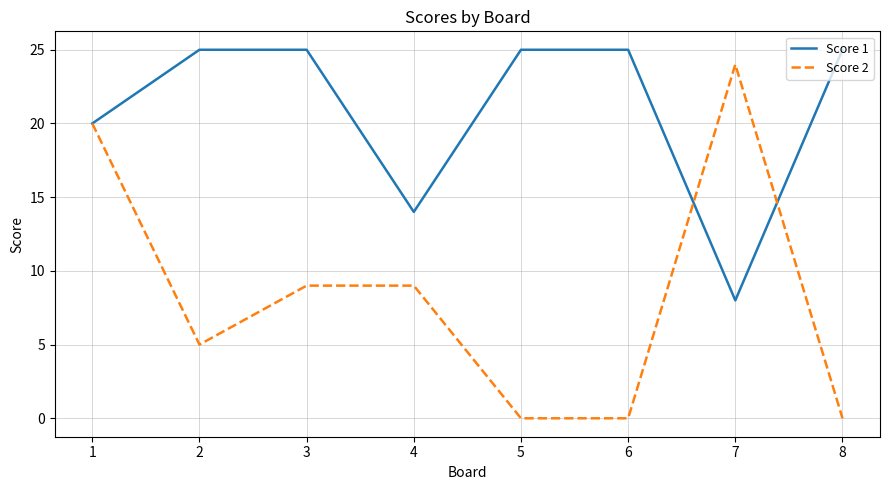

Reading right to left, what are all the values shown in this chart?

Score 1: 25	8	25	25	14	25	25	20
Score 2: 0	24	0	0	9	9	5	20